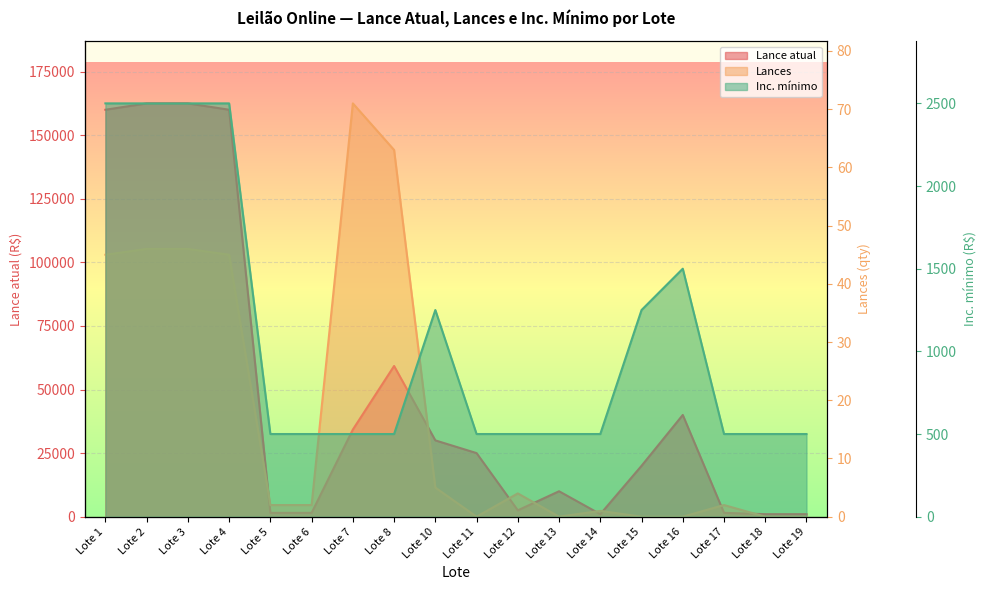

Which series has the largest range (max minus min)?

Lance atual